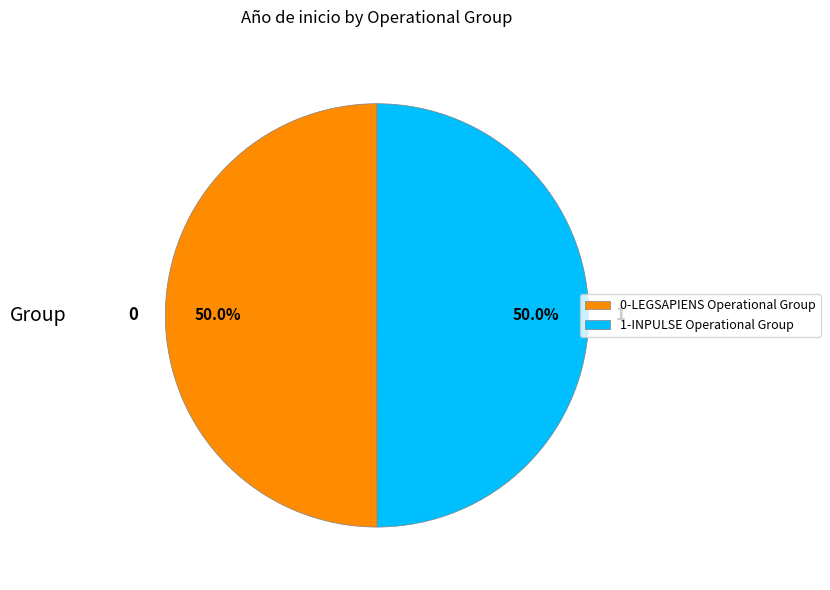

To the nearest percent, what is the average slice percentage?

50%